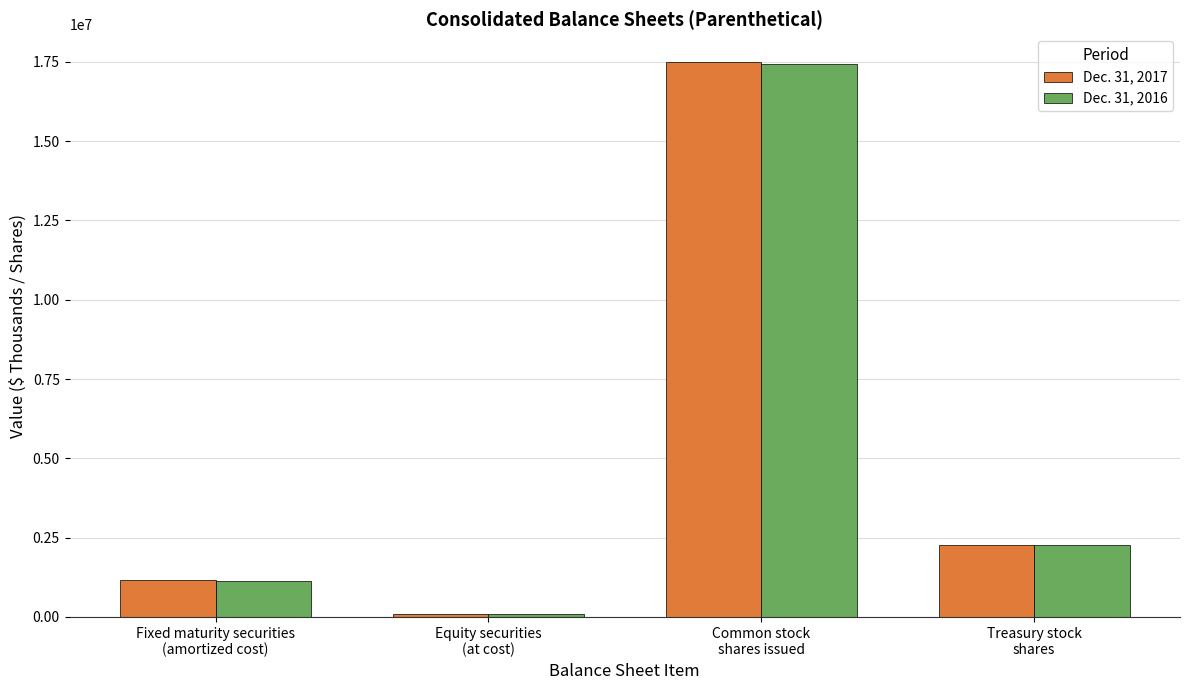

What are all the series names shown in the legend?

Dec. 31, 2017, Dec. 31, 2016